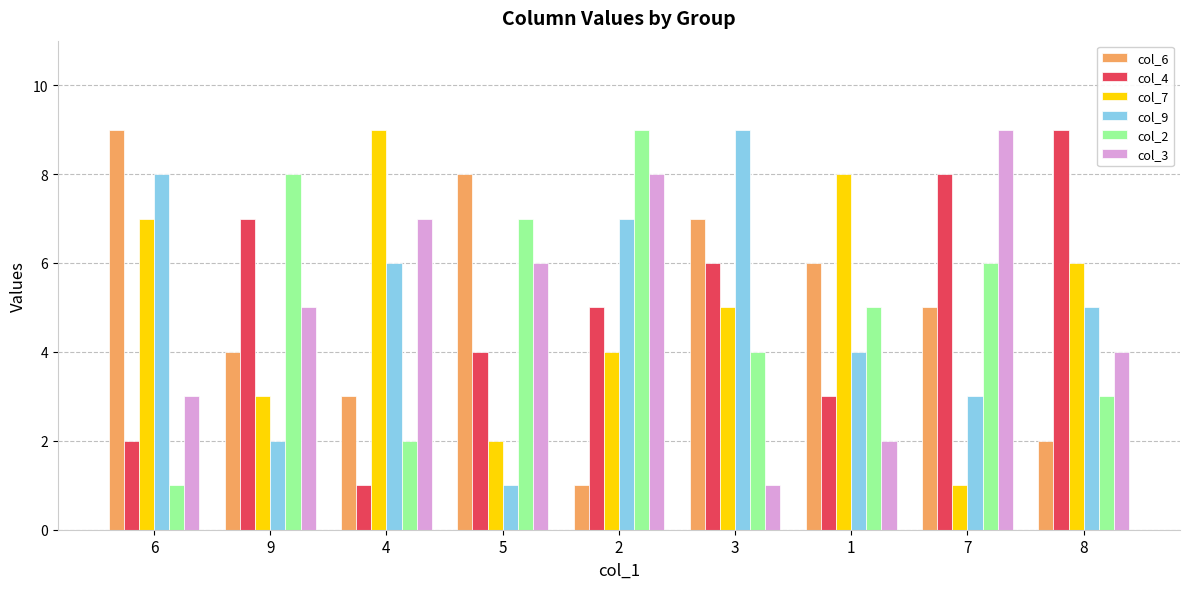

Count the number of data series in this chart.

6